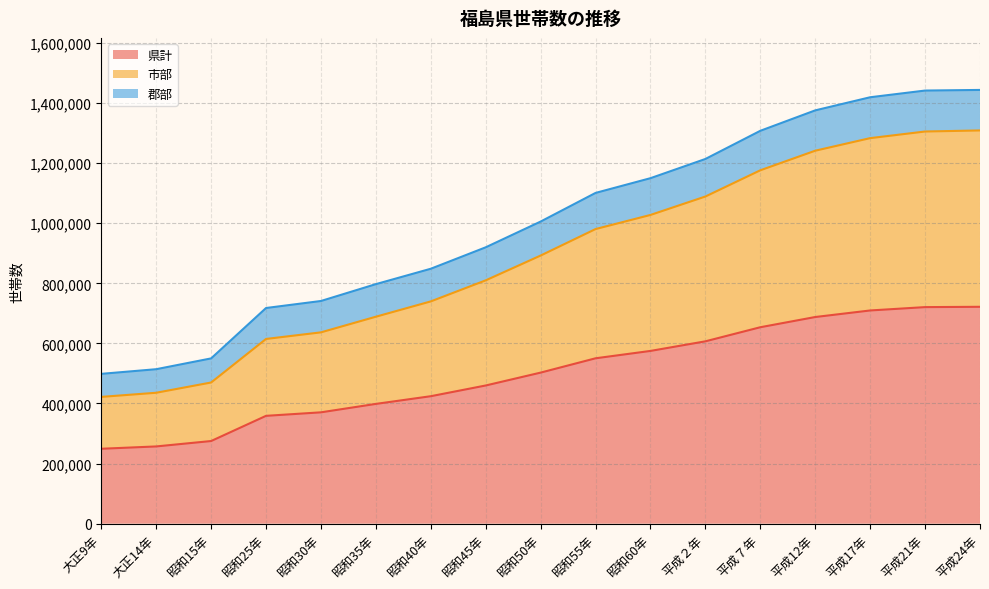

What is the lowest value of the 県計 series?

249323